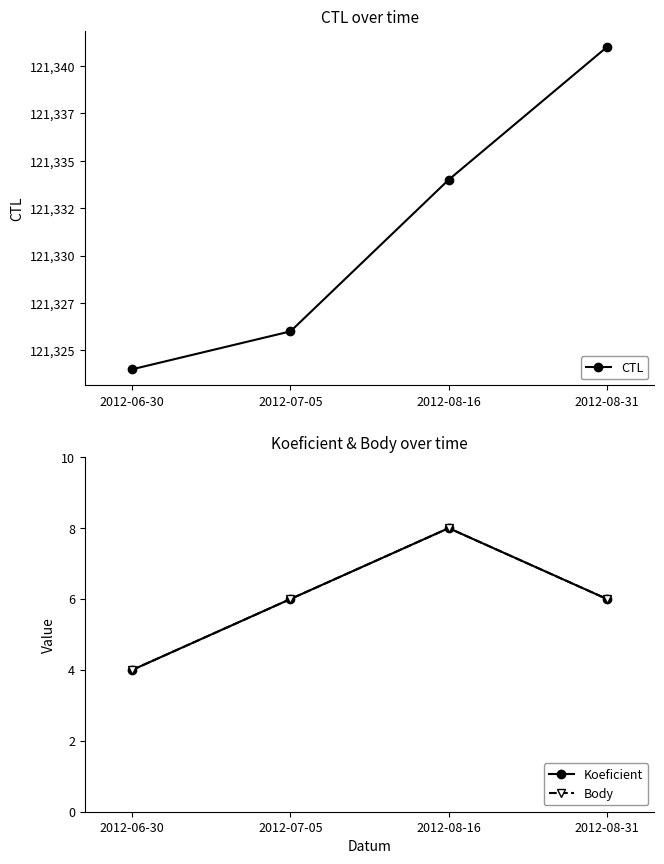

Where does the Koeficient series first go above 6?

2012-08-16